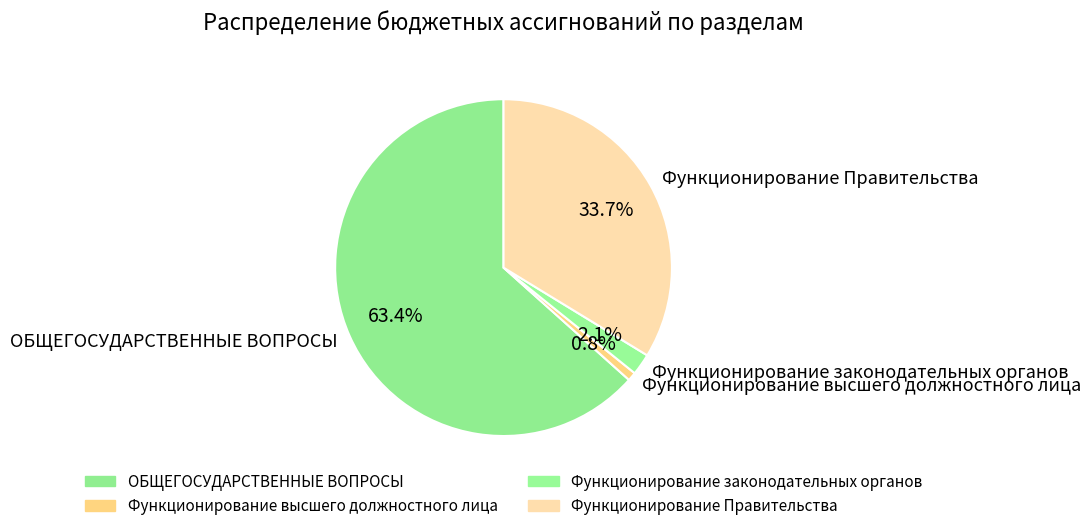

What percentage is the ОБЩЕГОСУДАРСТВЕННЫЕ ВОПРОСЫ slice, to the nearest percent?

63%